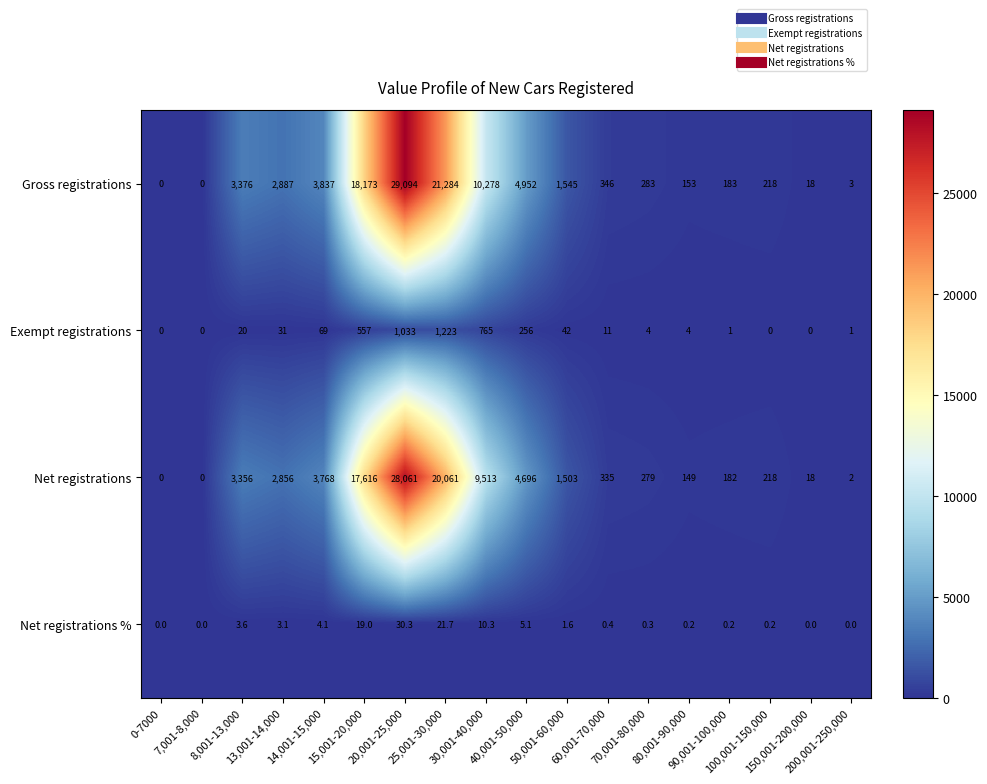

At 14,001-15,000, list the series in order from largest to smallest.

Gross registrations, Net registrations, Exempt registrations, Net registrations %